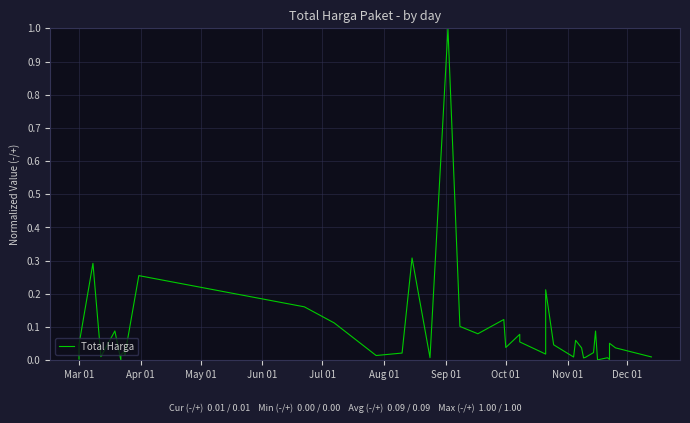

At which label is the value closest to 0?

Aug 01